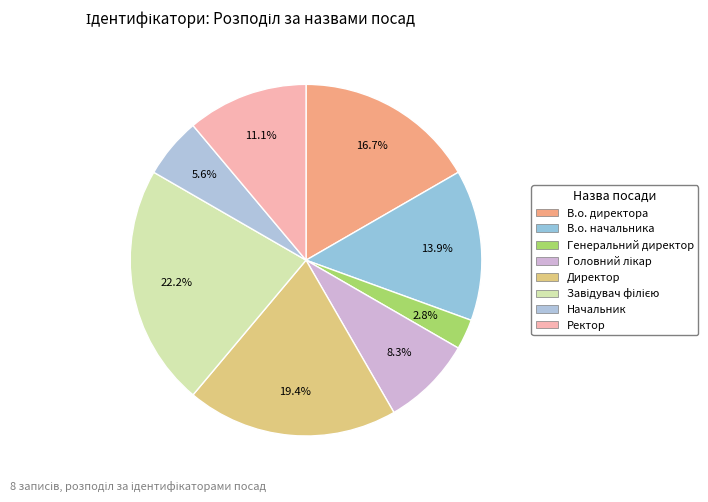

To the nearest percent, what is the combined percentage of Начальник and Ректор?

17%